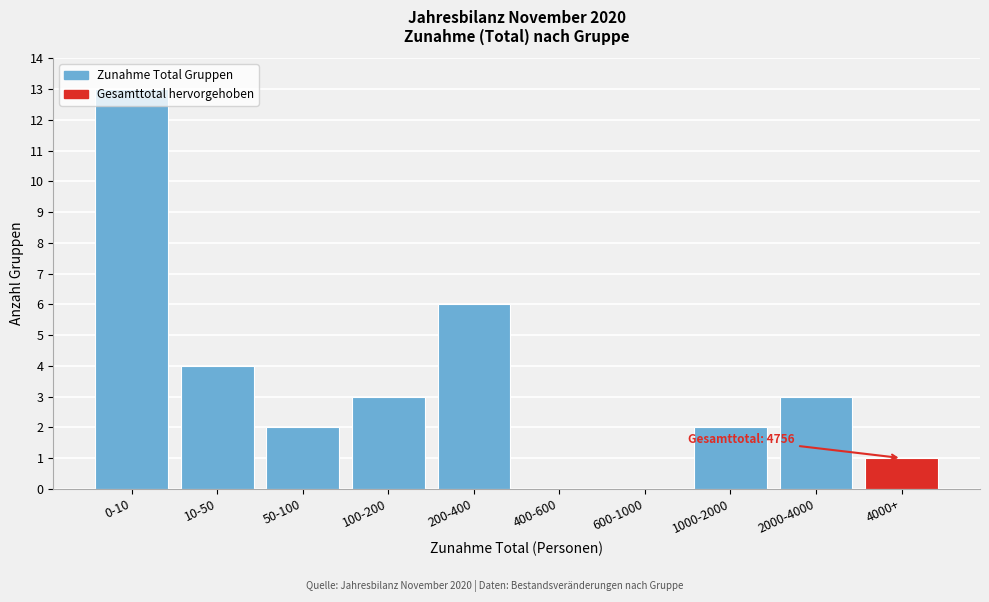

The chart shows a value of 0 at 400-600. True or false?

True